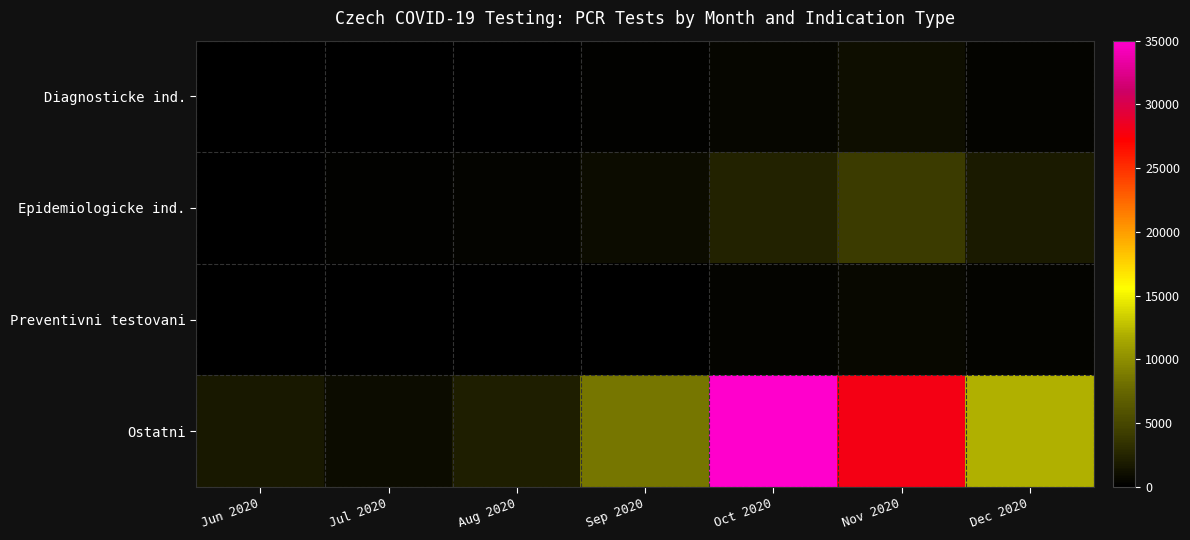

At which category does the chart reach its minimum across all series?

Jun 2020